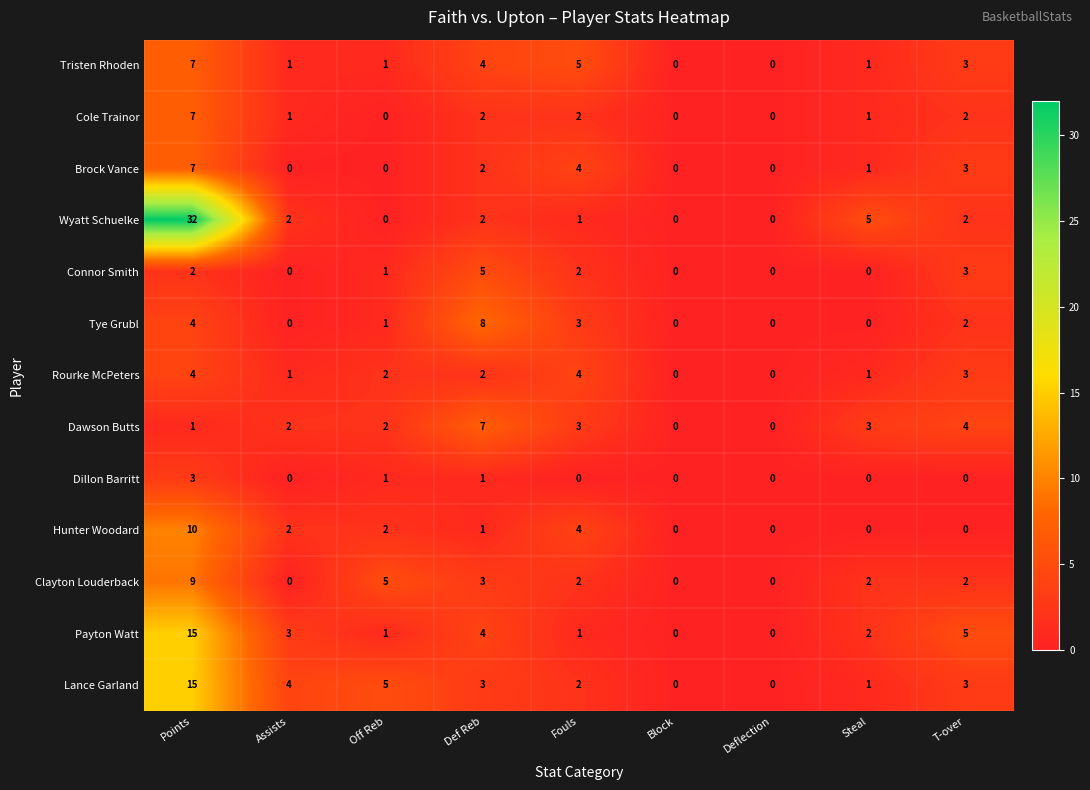

Count the number of data series in this chart.

13